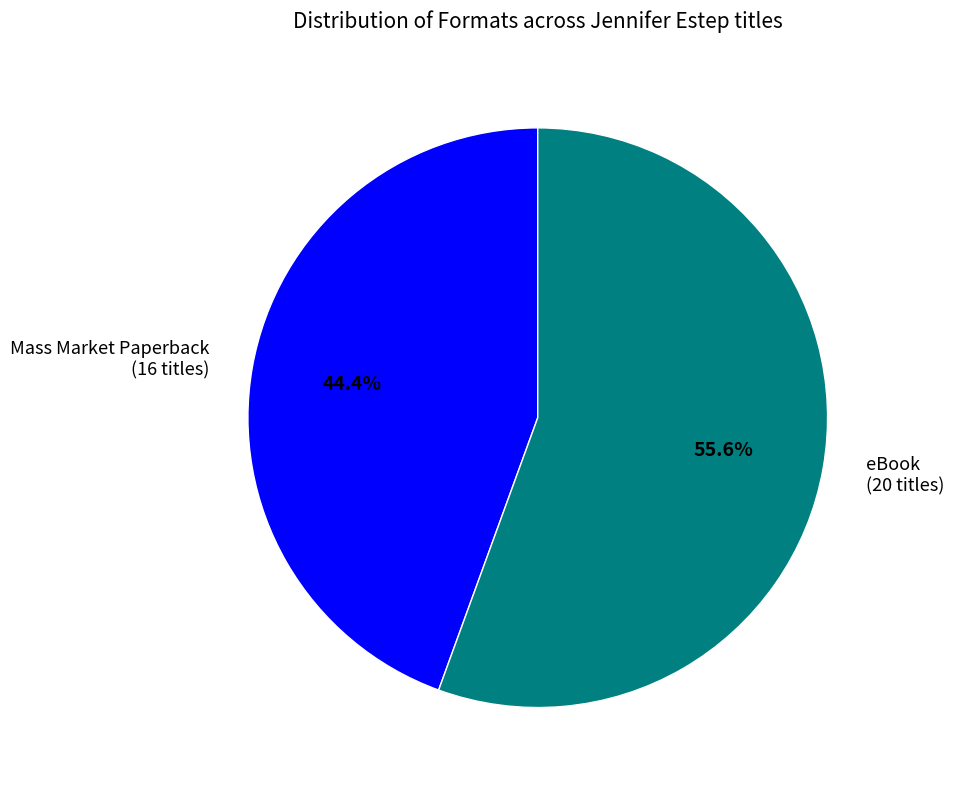

What is the largest slice in the pie chart?

eBook